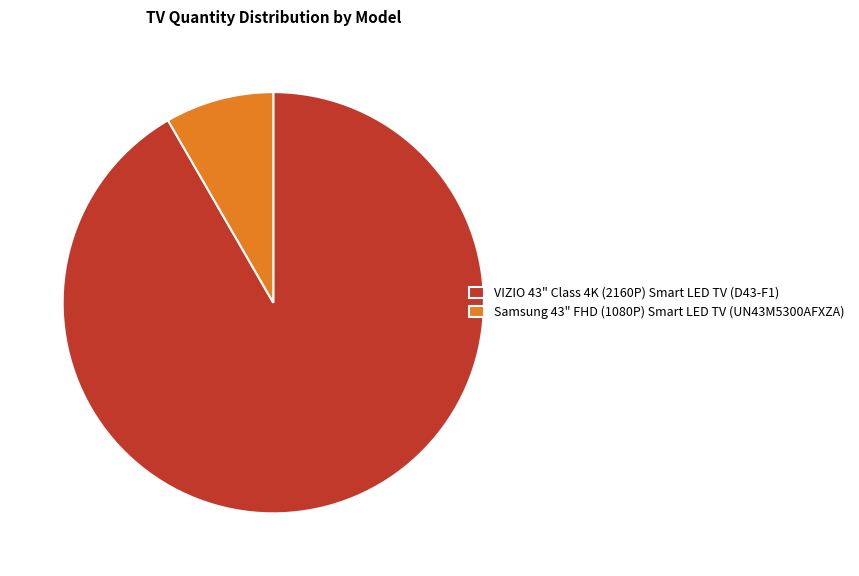

Combined, do Samsung 43" FHD (1080P) Smart LED TV (UN43M5300AFXZA) and VIZIO 43" Class 4K (2160P) Smart LED TV (D43-F1) account for over 50%?

Yes